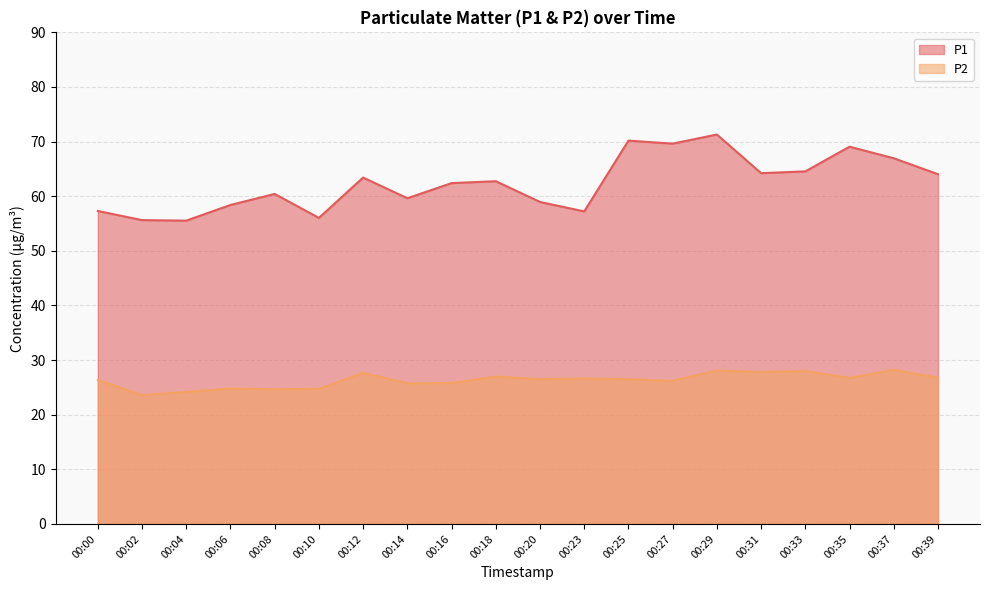

What is the total value across all series at 00:39?

90.8